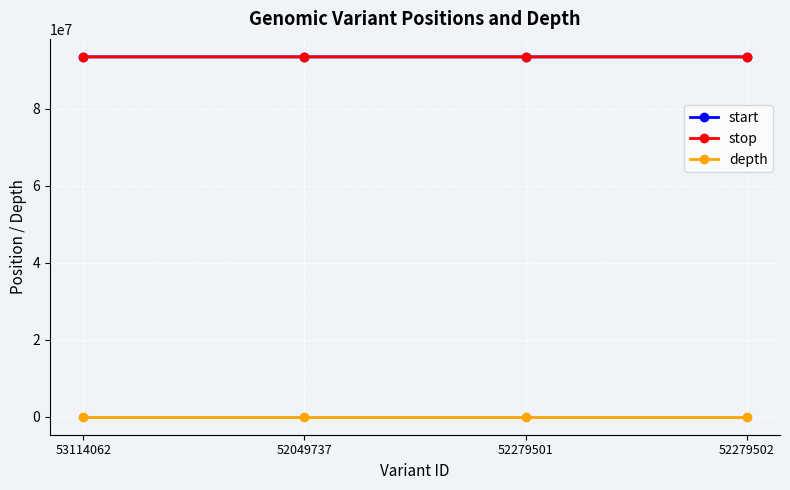

At how many categories does at least one series exceed 34520681?

4